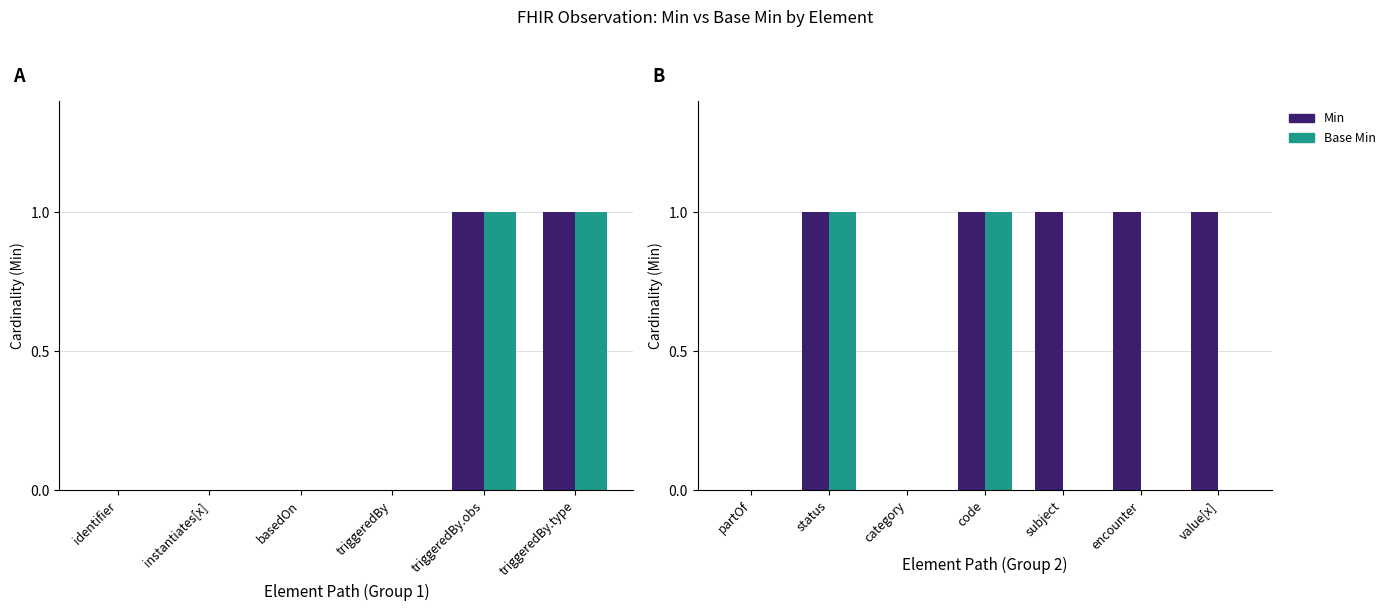

Between partOf and subject, which series saw the biggest shift?

Min